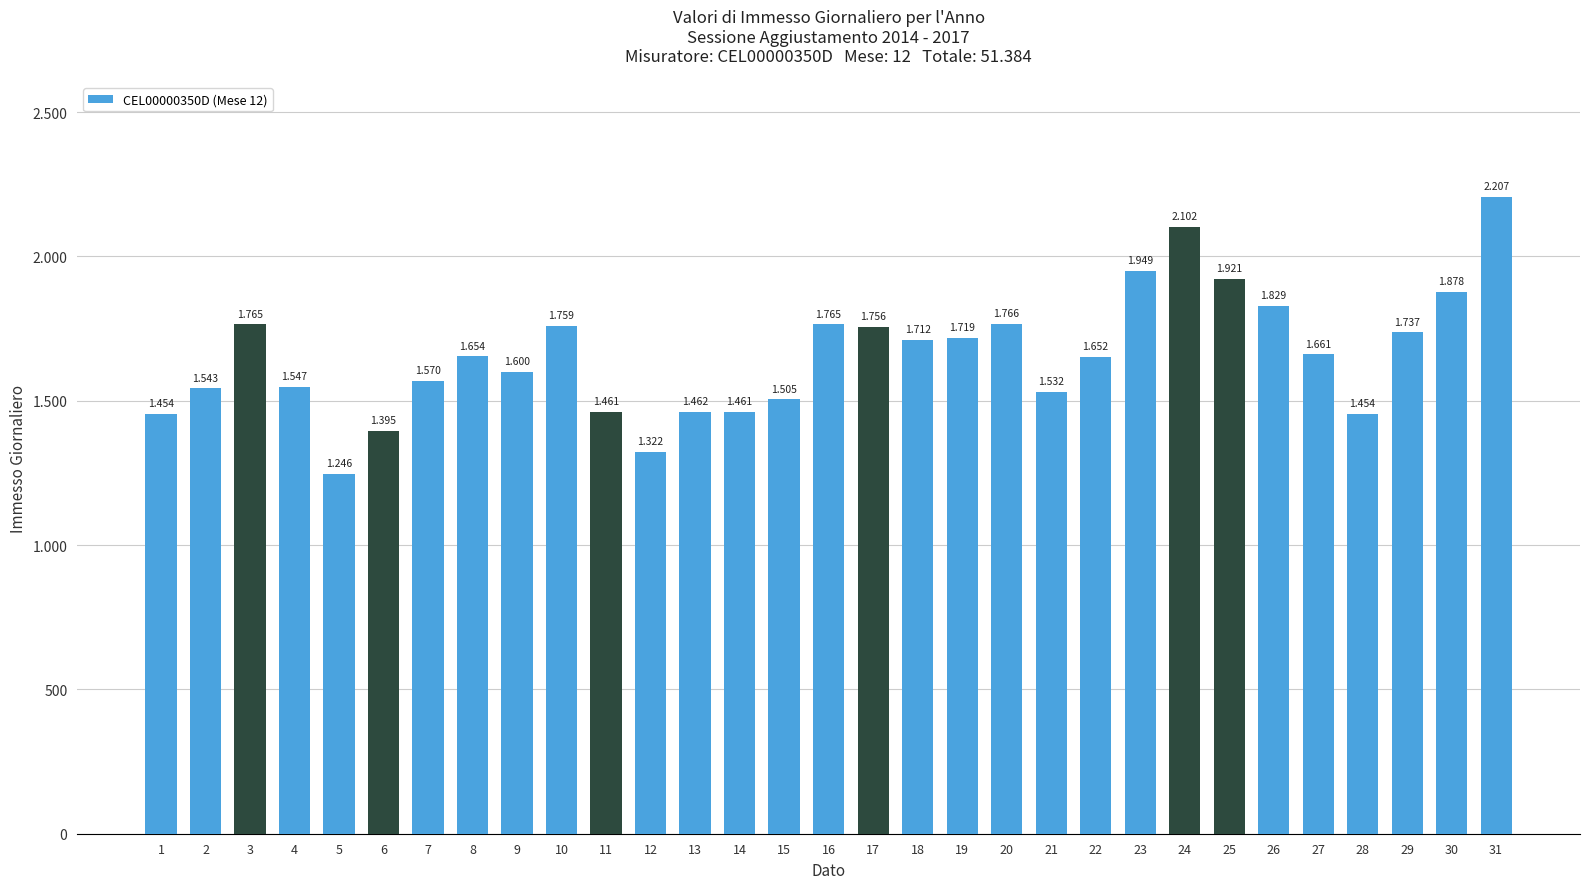

Are the bars horizontal?

No